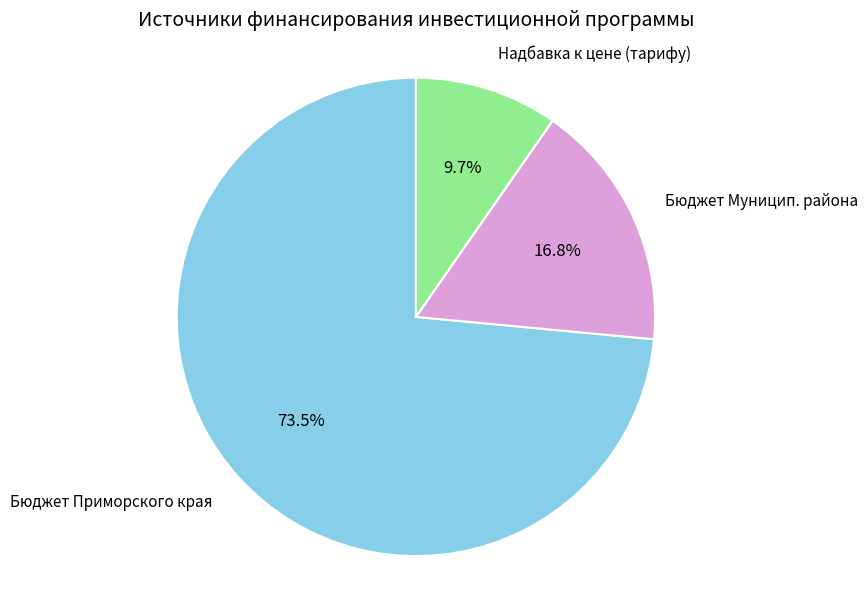

Is there any slice that represents more than half of the pie?

Yes